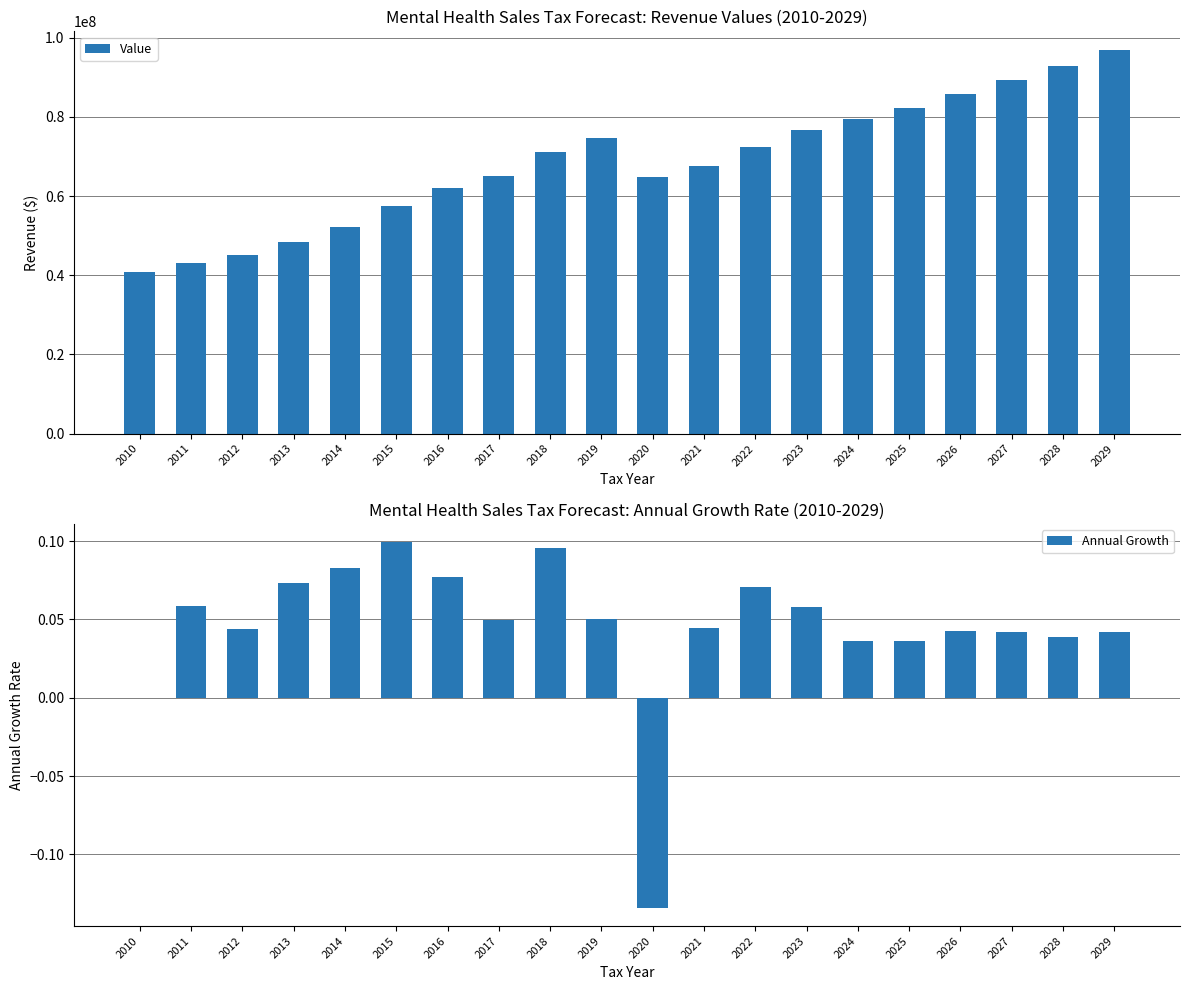

What is the value of the Value bar at the 2nd from the left?

43099477.5